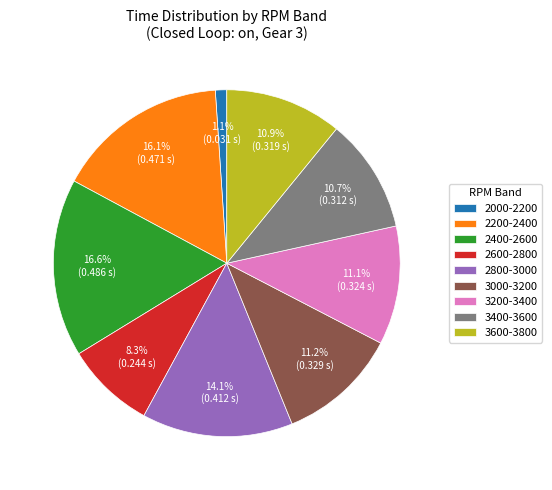

How many slices are in this pie chart?

9